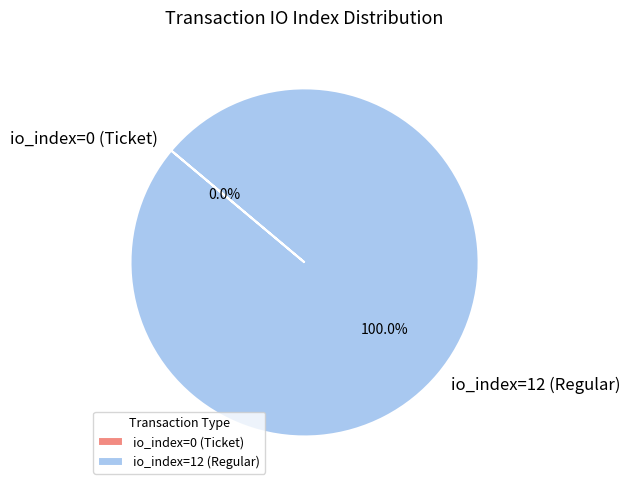

What percentage is NOT represented by io_index=0 (Ticket)?

100.0%